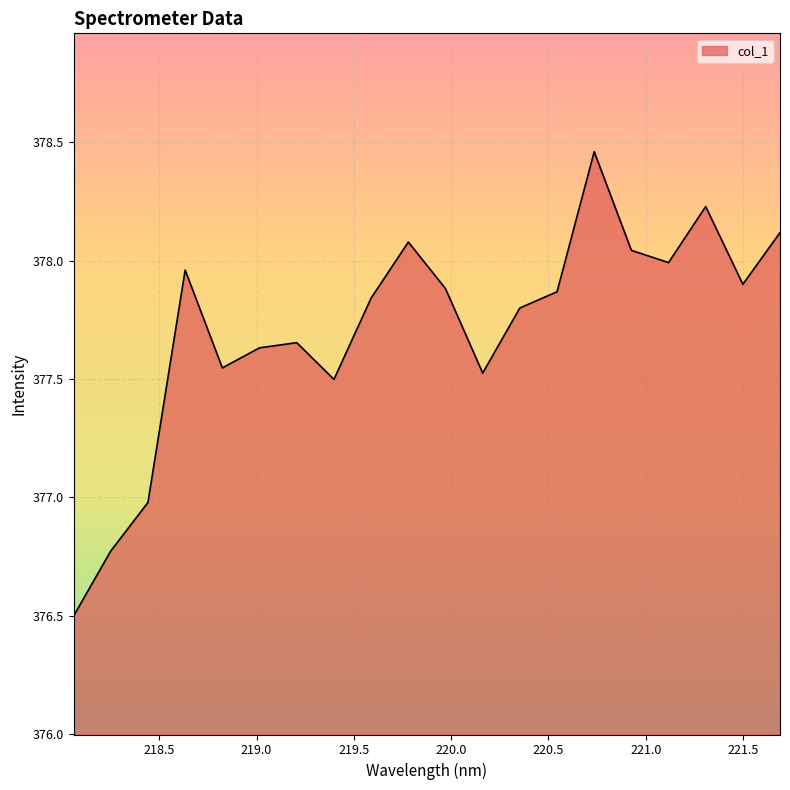

Does the chart display data point markers on the line(s)?

No